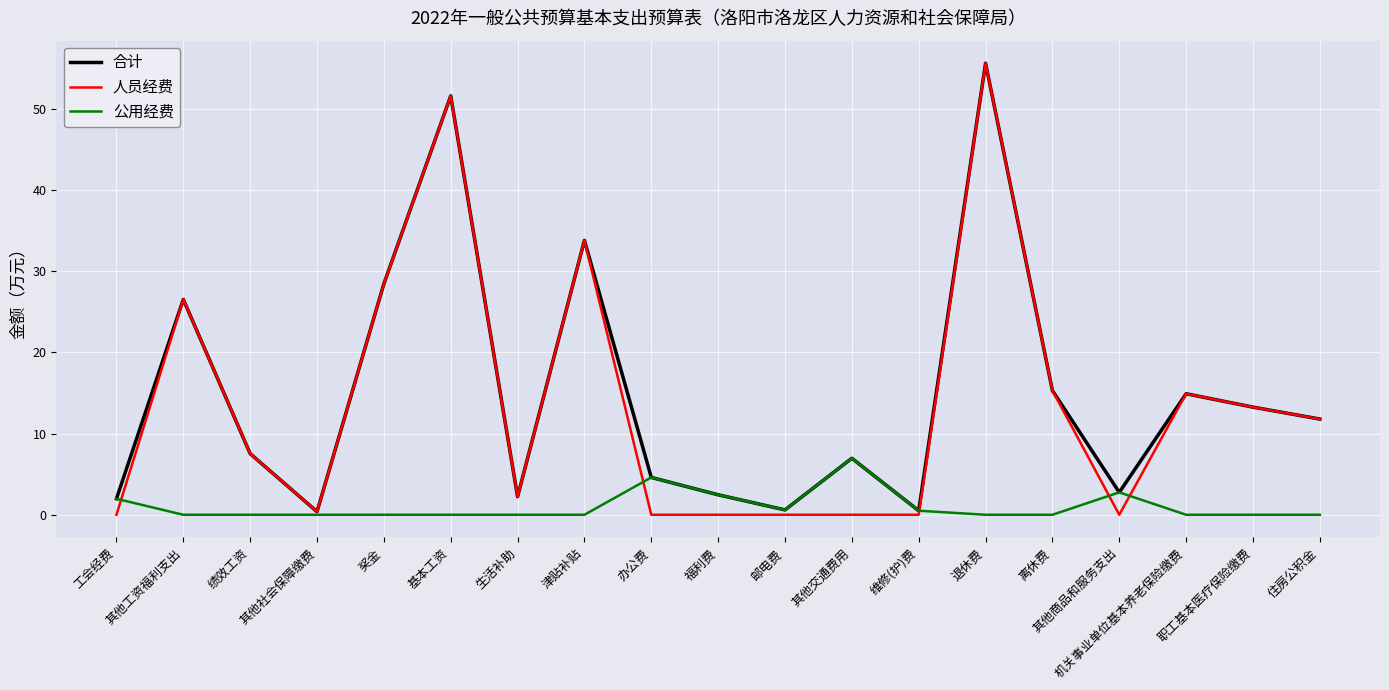

Which series has the widest spread of values?

人员经费